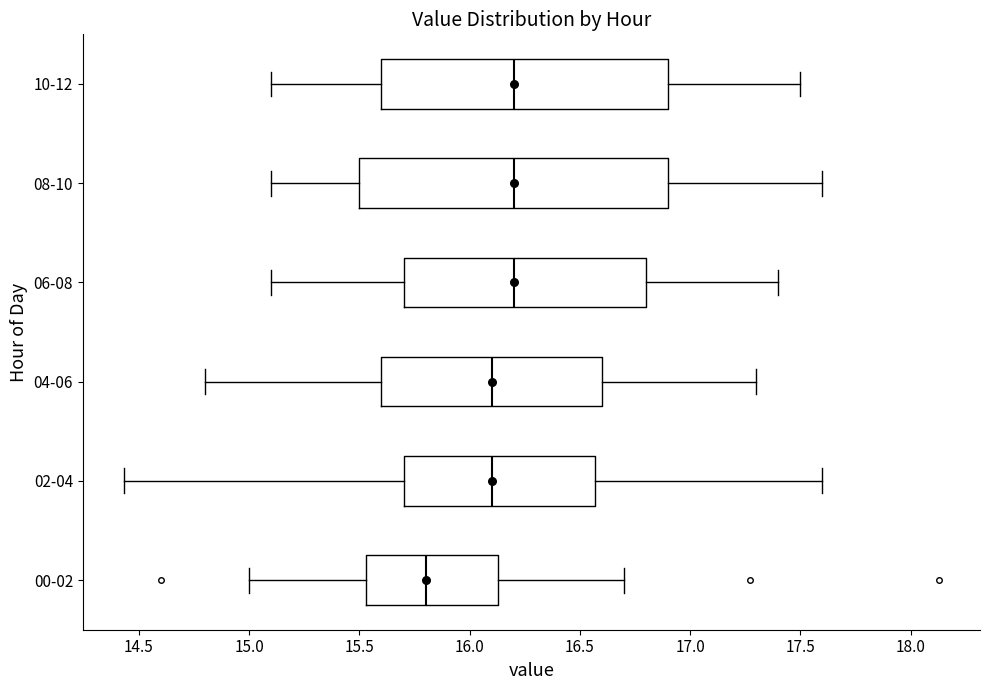

Reading bottom to top, read every box against the x-axis: the position of its median line, the range the box covers, and the ends of its whiskers. The values are not printed on the chart, so give them approximately, as read against the axis.

00-02: median 15.80, box 15.55 to 16.15, whiskers 15.00 to 16.70
02-04: median 16.10, box 15.70 to 16.55, whiskers 14.45 to 17.60
04-06: median 16.10, box 15.60 to 16.60, whiskers 14.80 to 17.30
06-08: median 16.20, box 15.70 to 16.80, whiskers 15.10 to 17.40
08-10: median 16.20, box 15.50 to 16.90, whiskers 15.10 to 17.60
10-12: median 16.20, box 15.60 to 16.90, whiskers 15.10 to 17.50